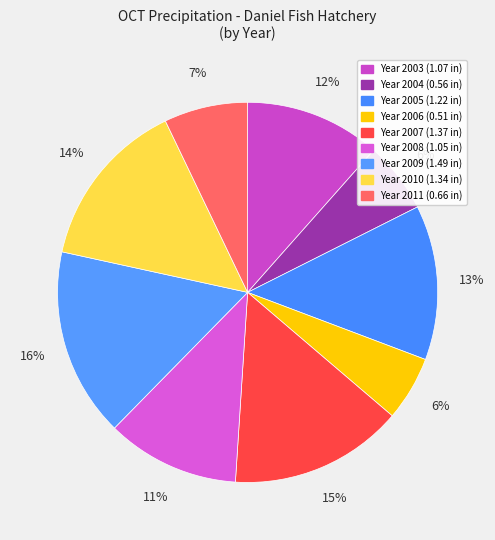

Rank the categories by value from lowest to highest.

2006, 2004, 2011, 2008, 2003, 2005, 2010, 2007, 2009